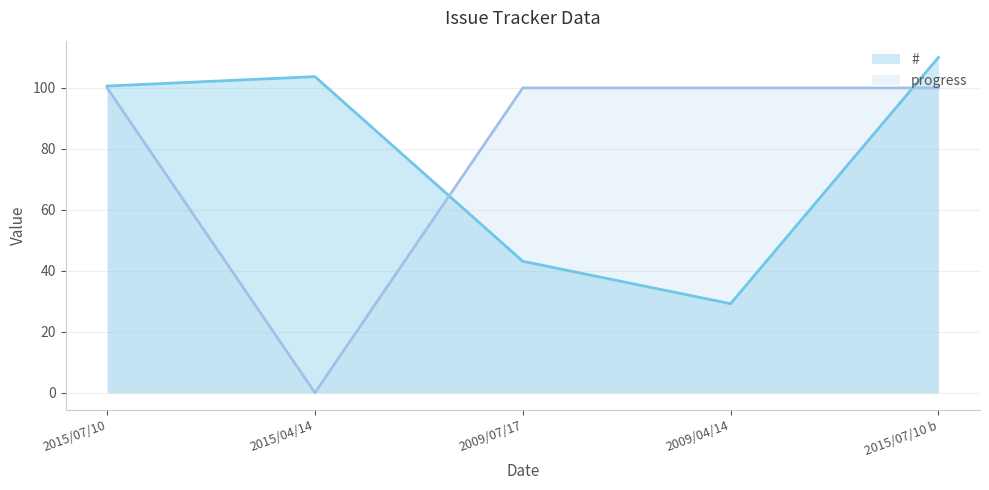

Is it true that # equals 29.2 at 2009/04/14?

True